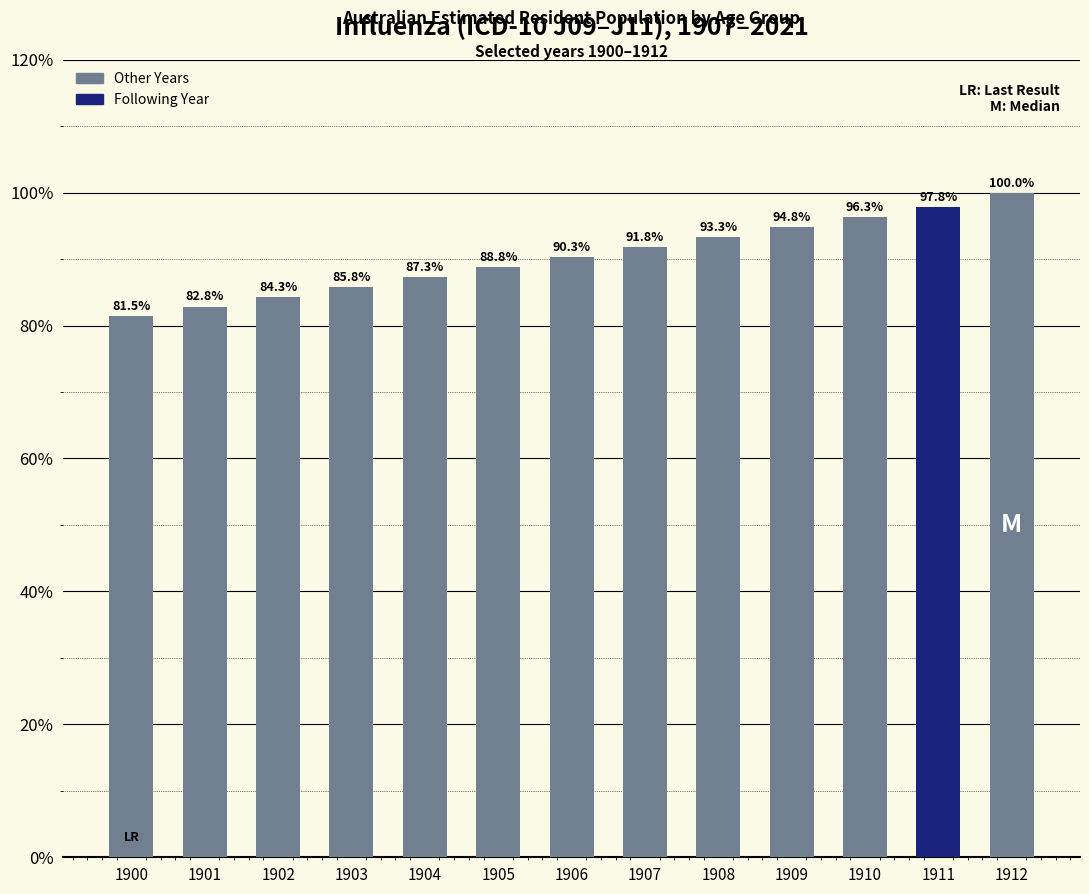

What is the average value?

90.4